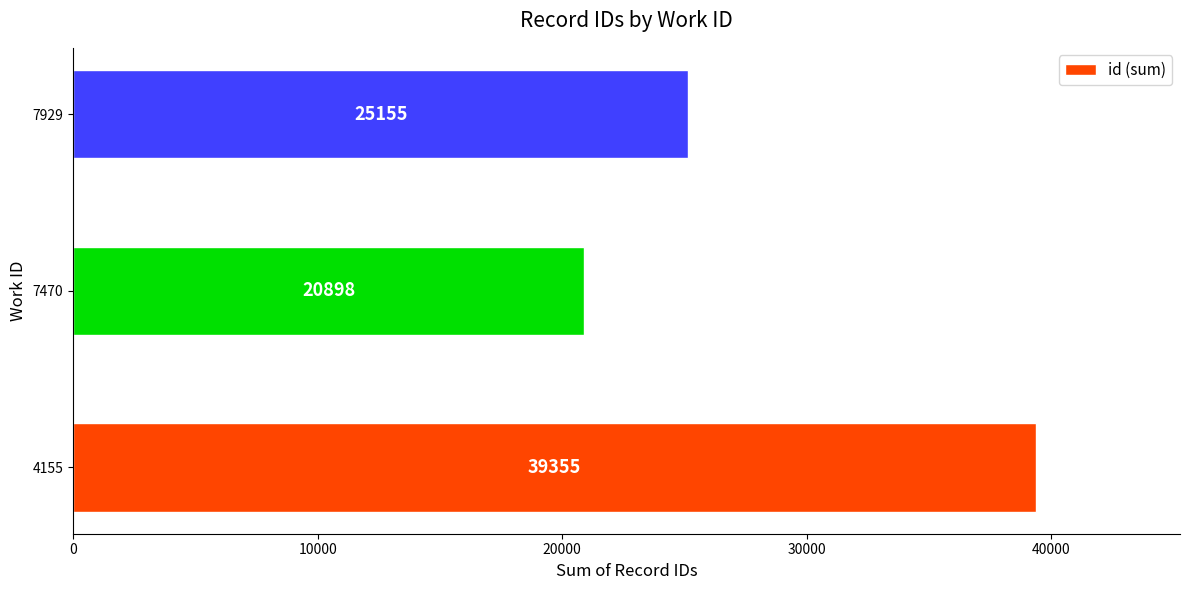

The chart shows a value of 25155 at 7929. True or false?

True